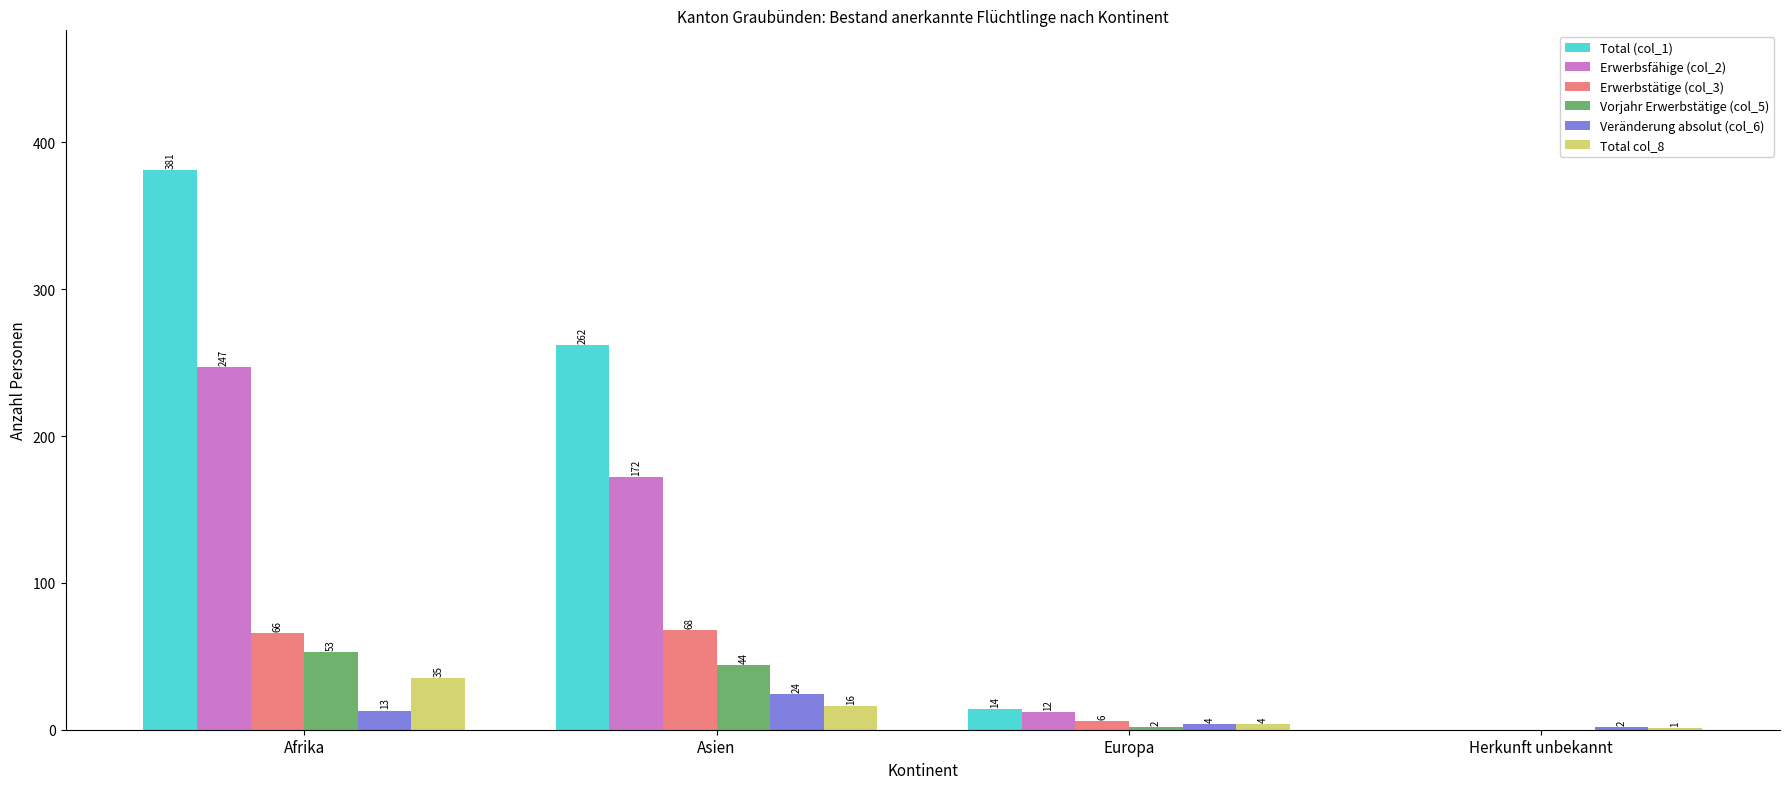

How many groups of bars are there?

4